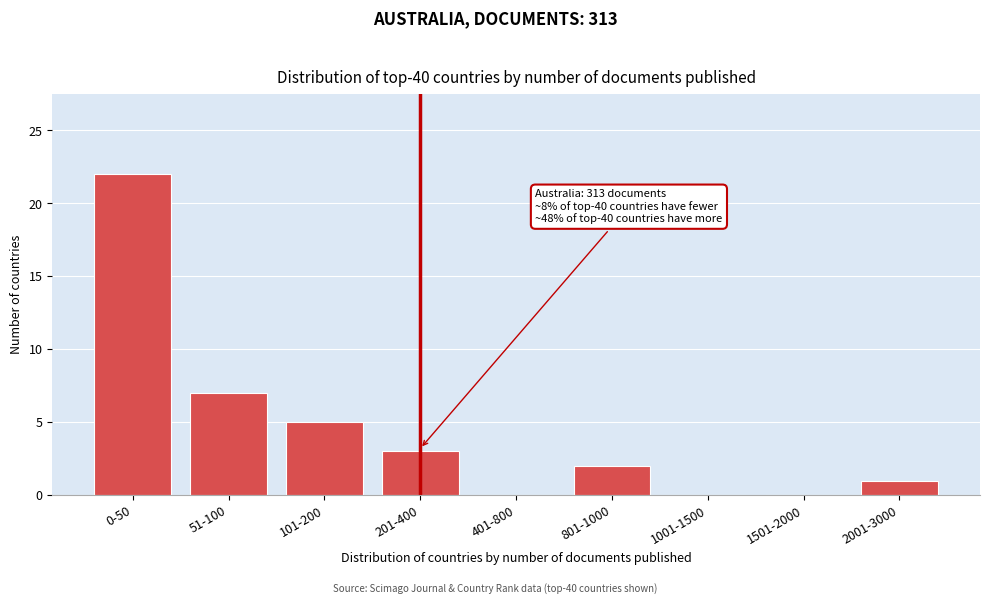

Reading left to right, extract all data points from this chart.

0-50=22	51-100=7	101-200=5	201-400=3	401-800=0	801-1000=2	1001-1500=0	1501-2000=0	2001-3000=1